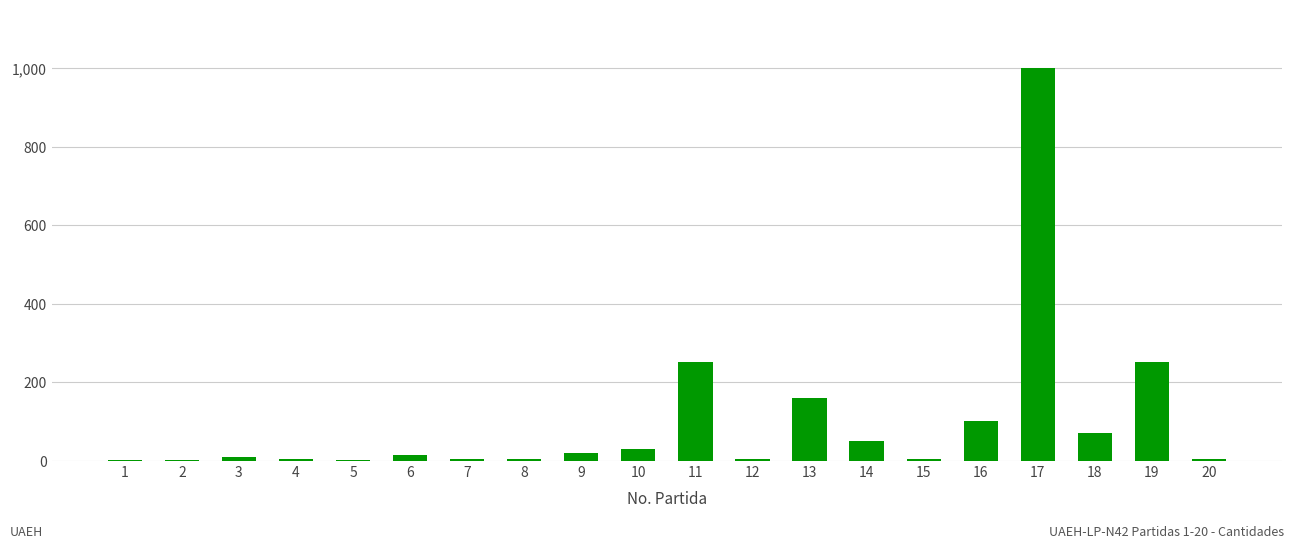

How many categories are shown in the chart?

20